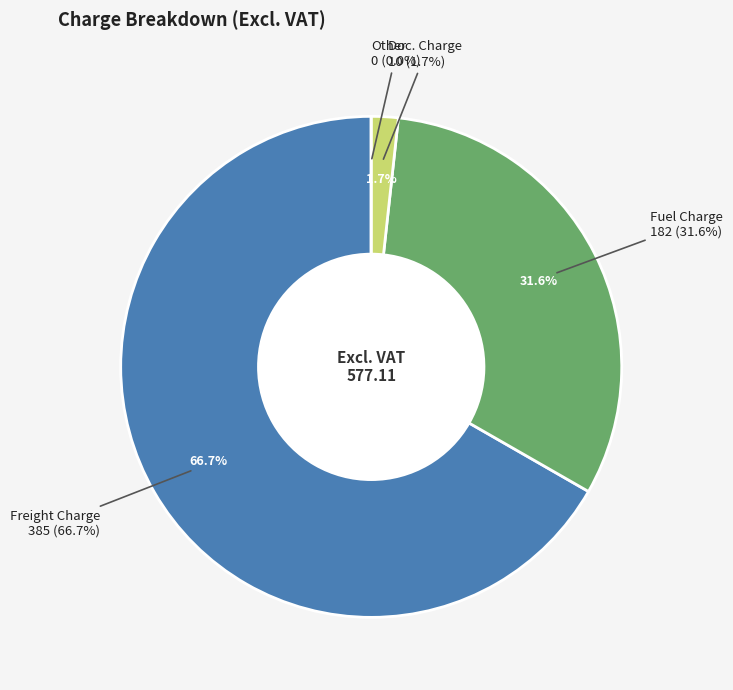

Which slice is the smallest?

Other